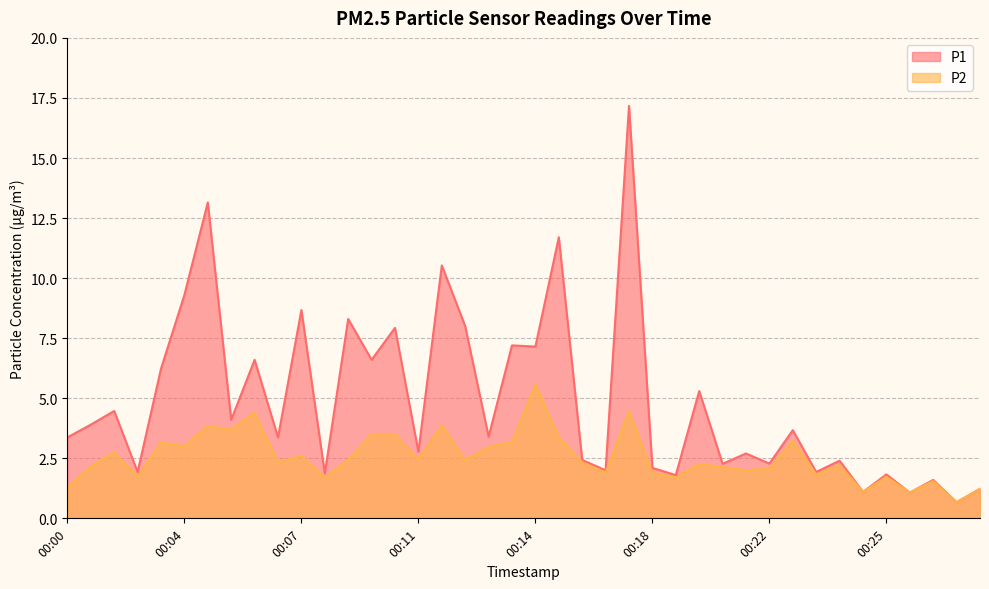

What is the maximum value shown in the chart?

17.2